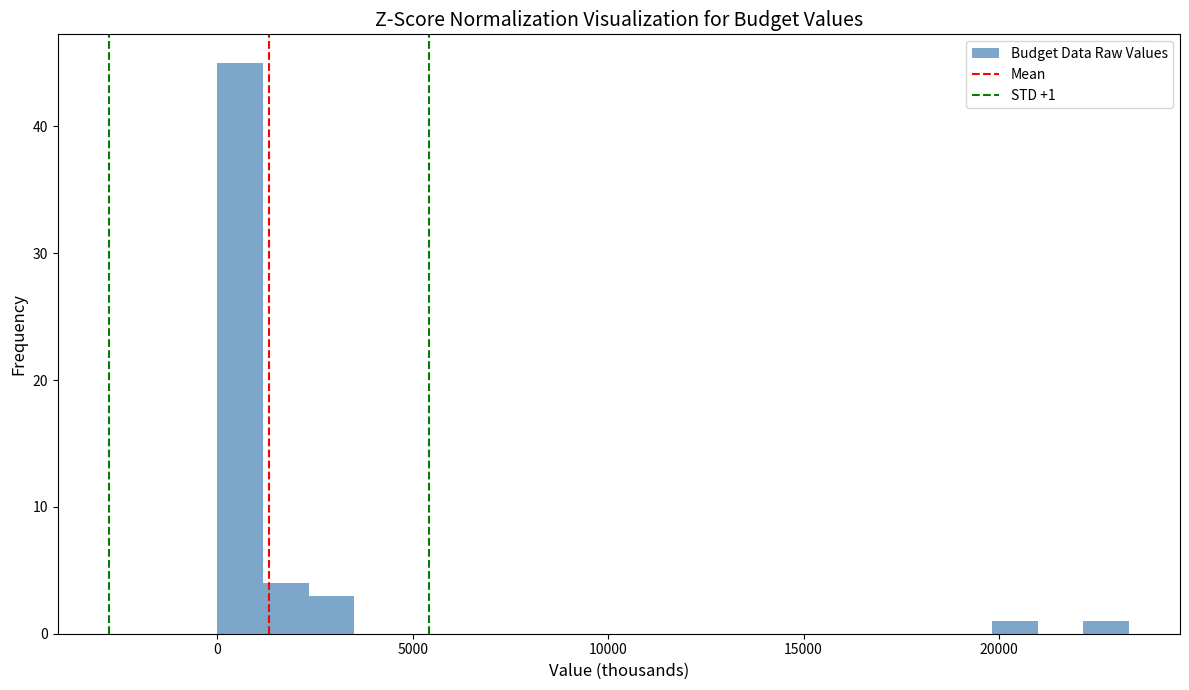

Read against the x-axis, roughly where is the centre of the tallest bar?

500